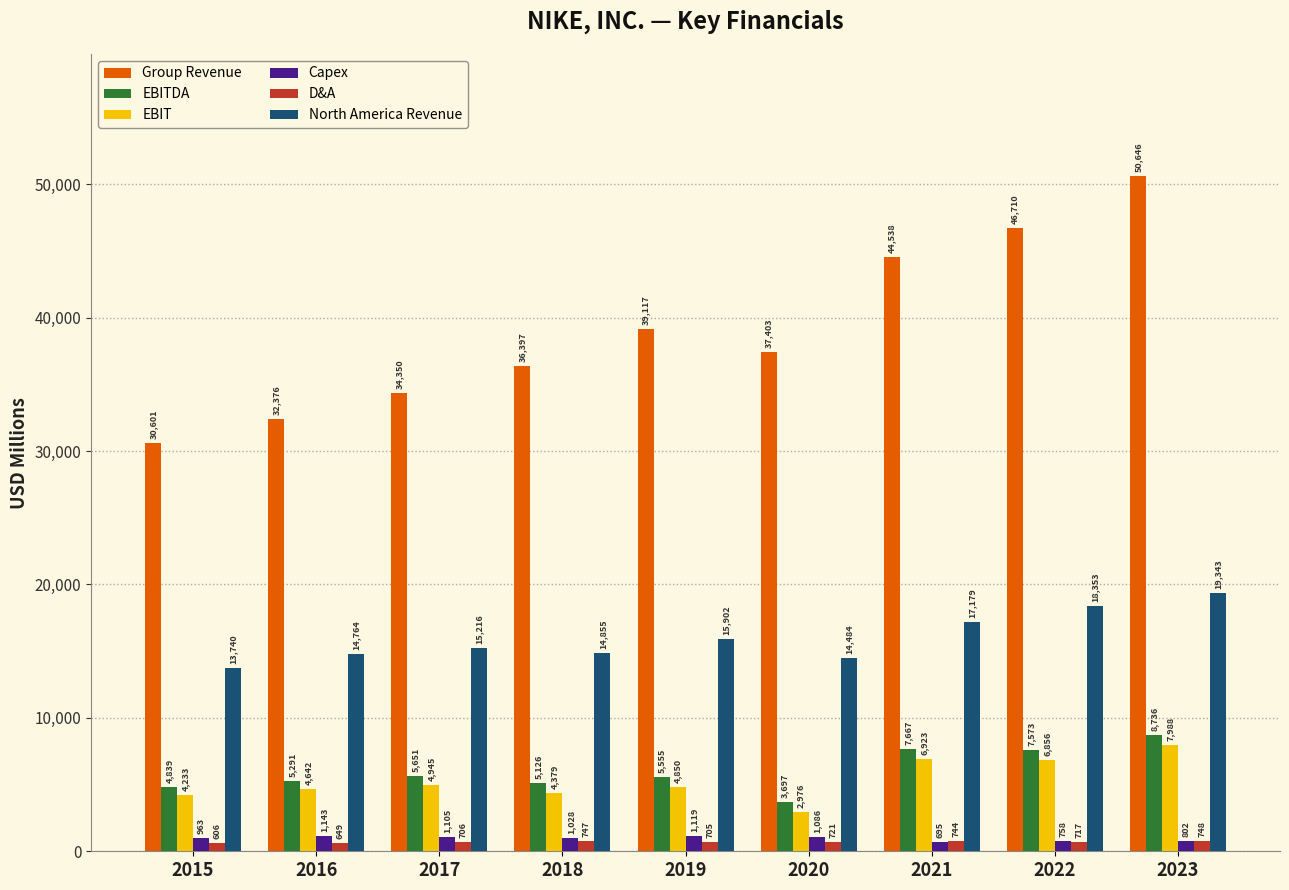

Read the EBIT value at 2019.

4850